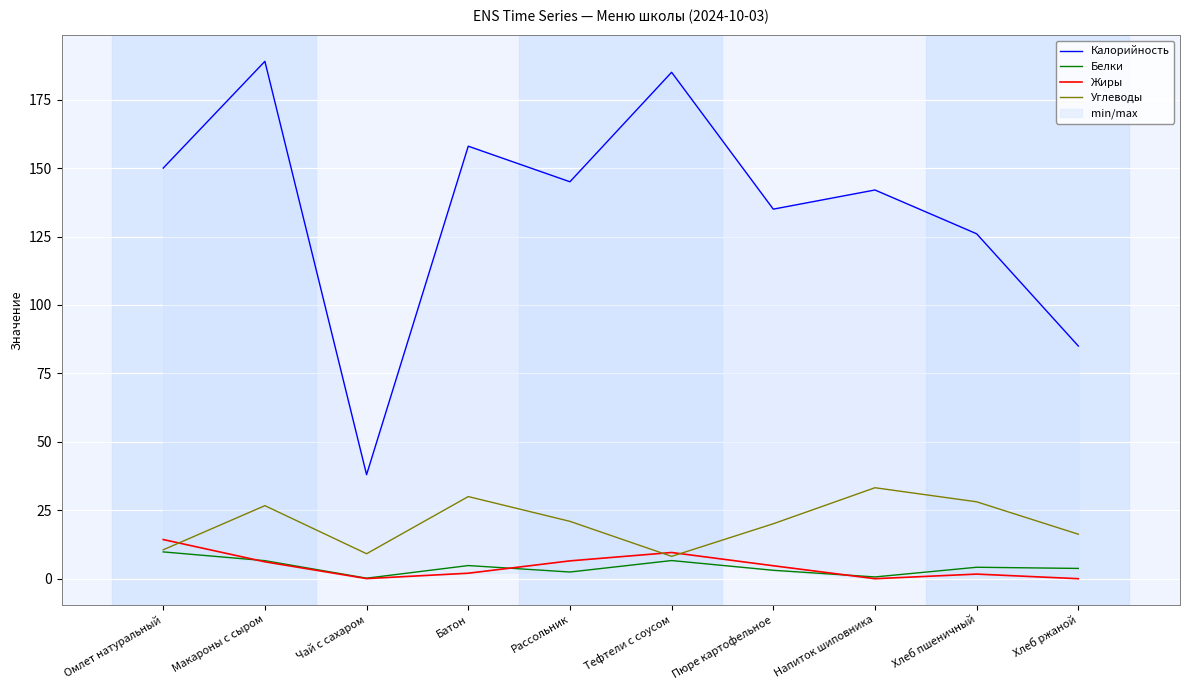

At which category is the sum across all series the highest?

Макароны с сыром